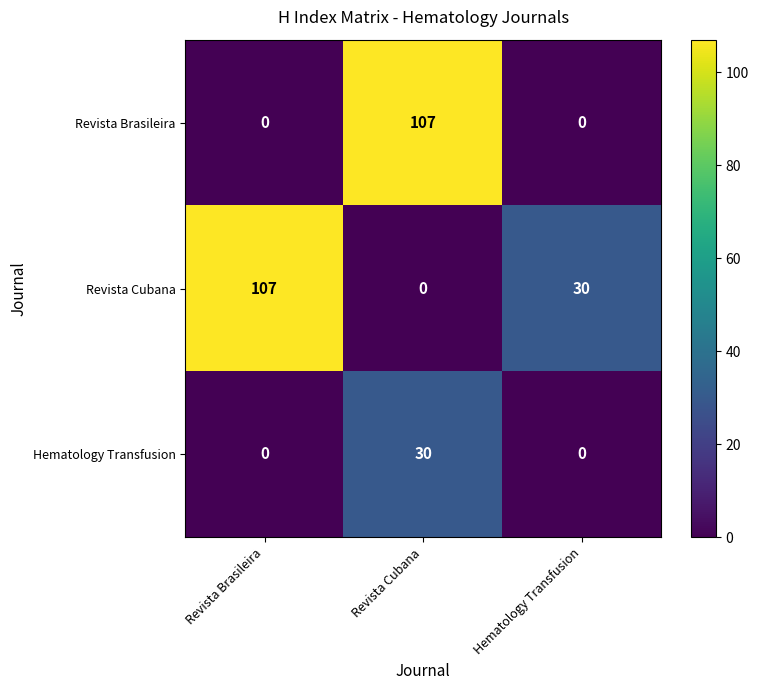

List the labels in order of Revista Cubana value, smallest first.

Revista Cubana, Hematology Transfusion, Revista Brasileira